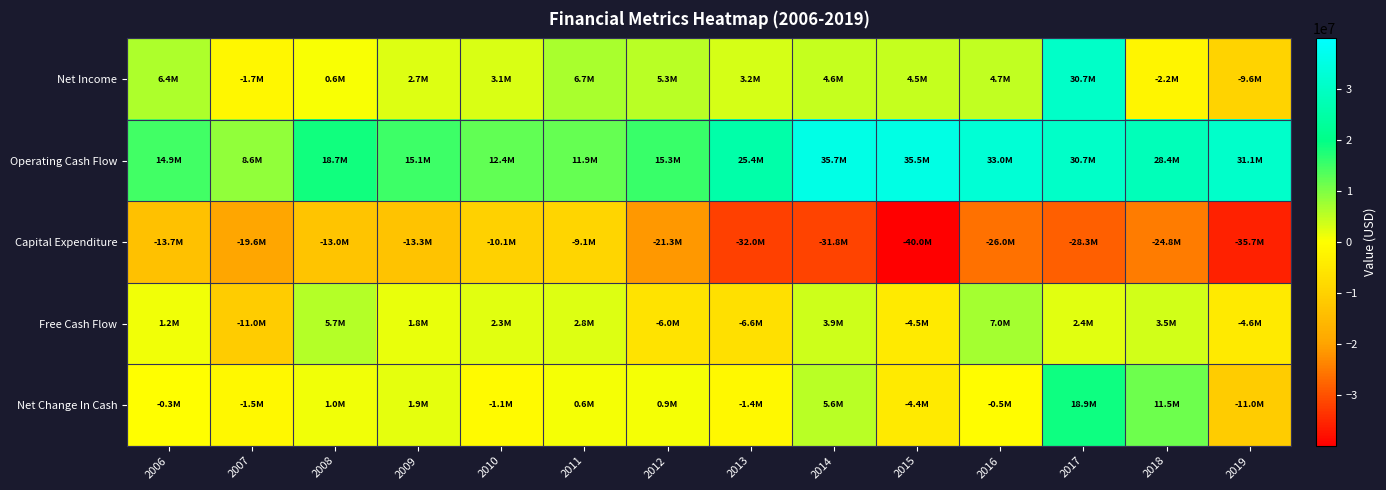

How many distinct data groups are displayed?

5